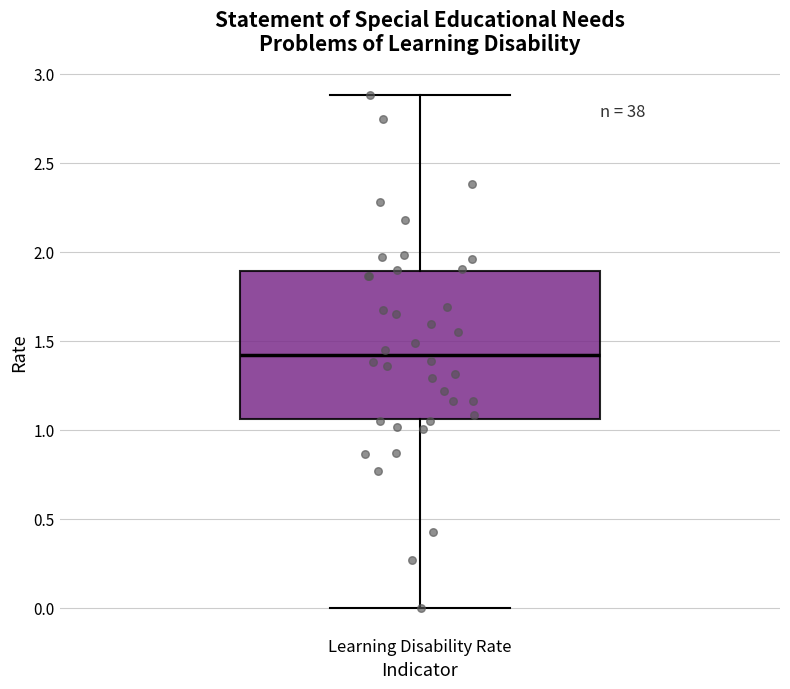

Where does the median line of the box for Learning Disability Rate sit on the y-axis? The values are not printed on the chart, so give them approximately, as read against the axis.

1.40